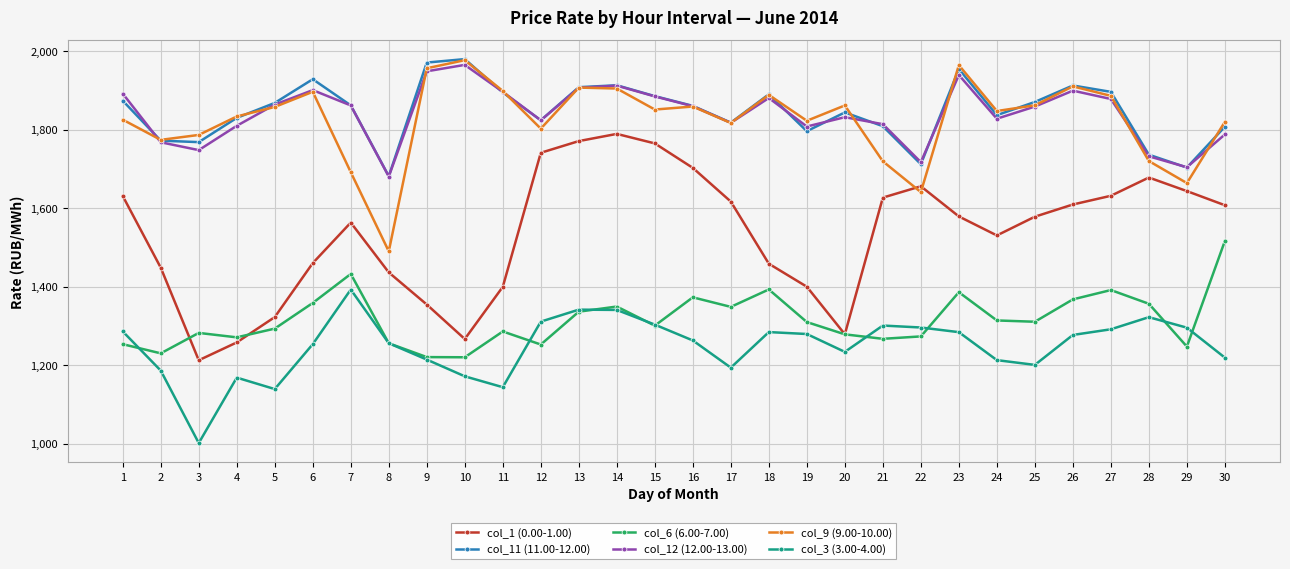

At which category does the chart reach its peak across all series?

10